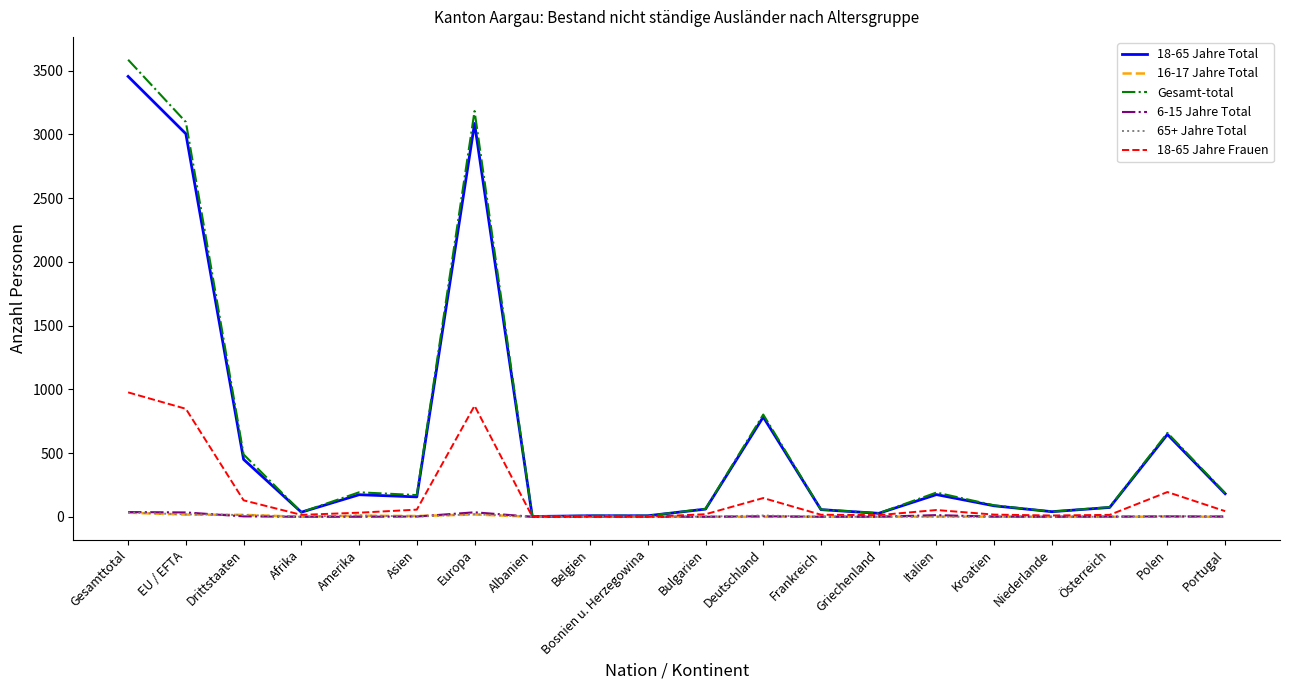

What is the total value across all series at Belgien?

17